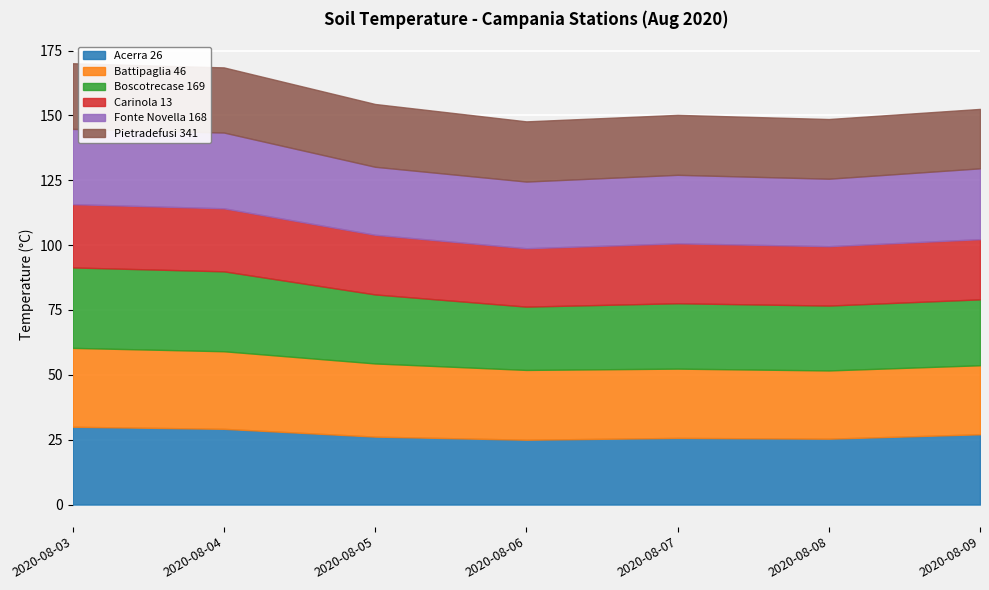

What is the value of the Fonte Novella 168 point at the 7th from the left?

27.3